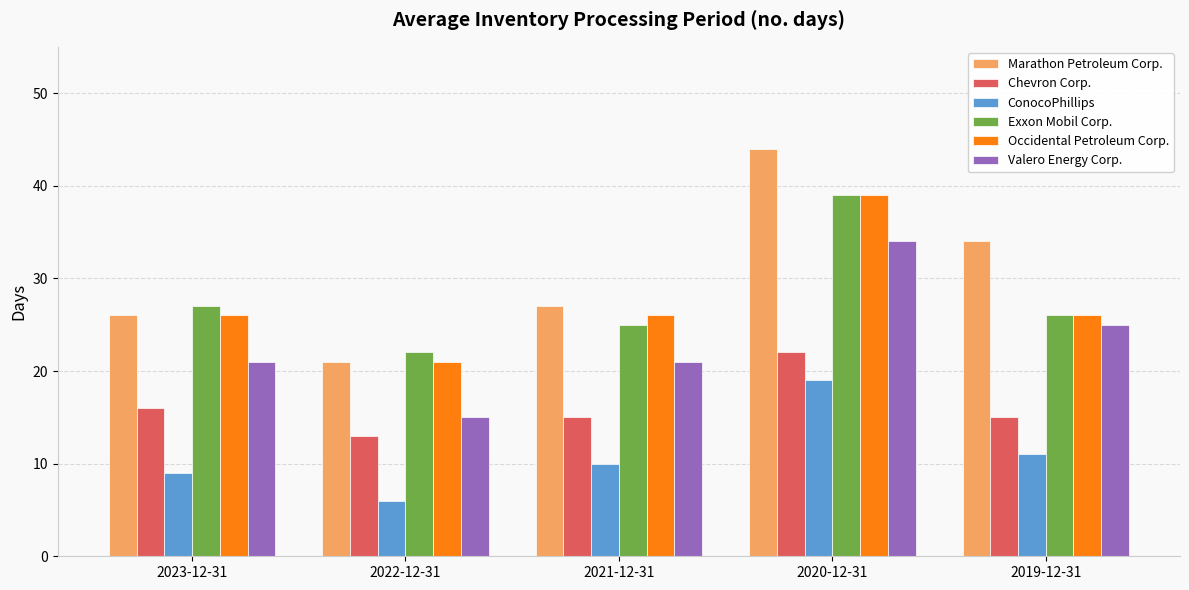

What value does the Marathon Petroleum Corp. series have at 2020-12-31, to the nearest 10?

40